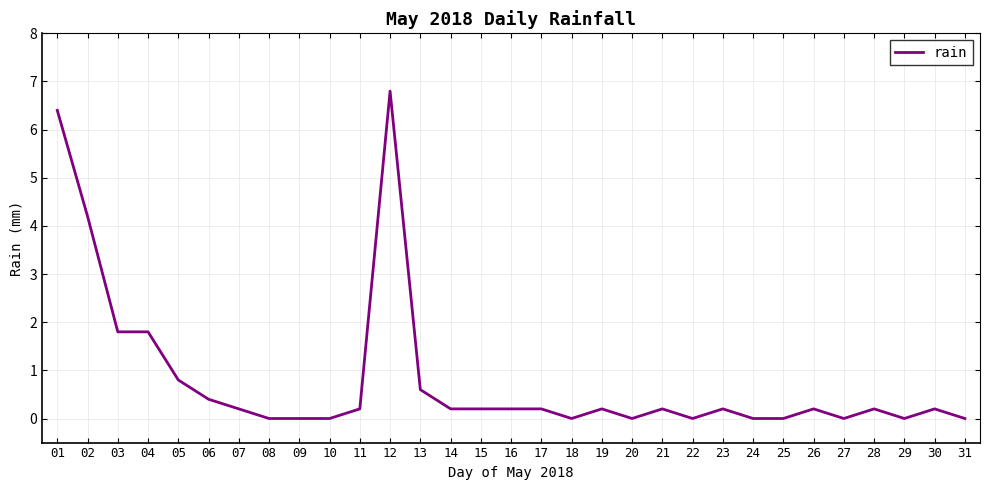

What is the difference between the maximum and minimum values?

6.8